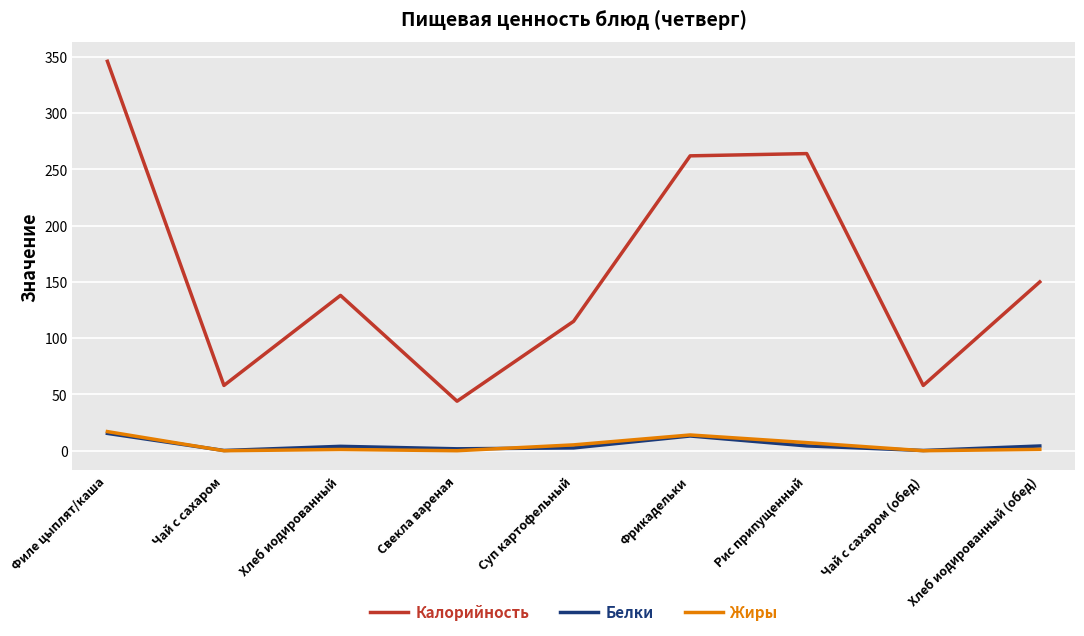

True or false: Белки and Калорийность intersect in this chart.

False